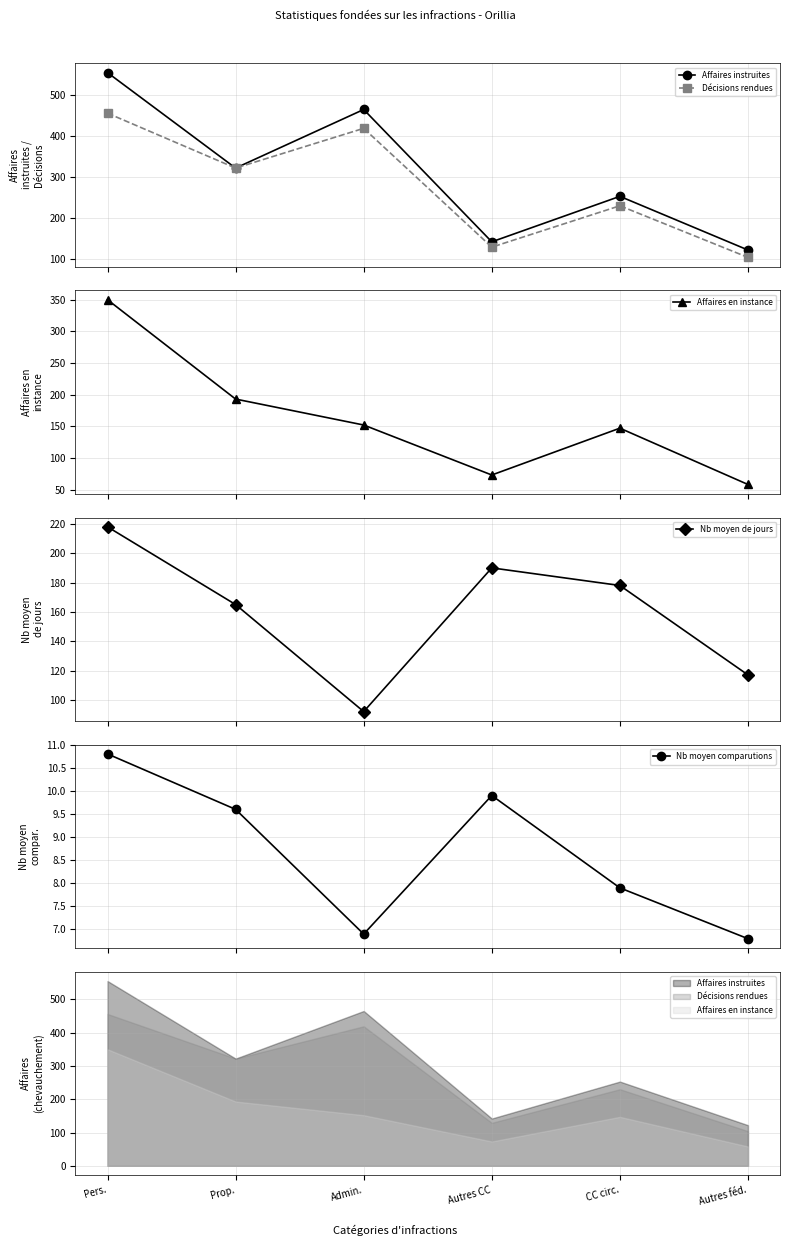

Count the Nb moyen comparutions values in the range 6 to 9.

3